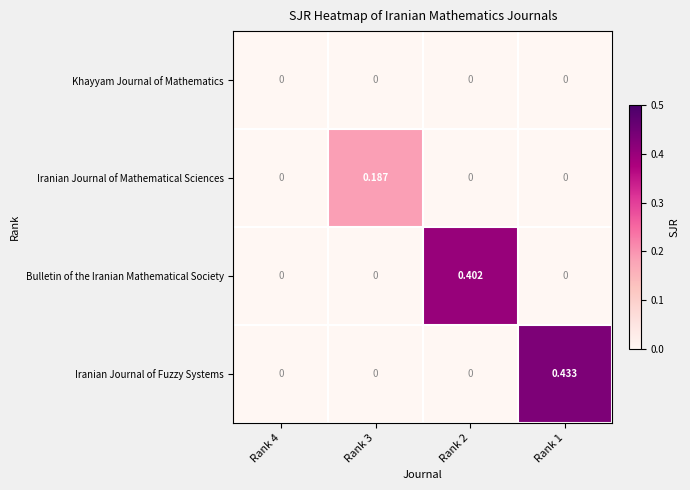

Is the value of Bulletin of the Iranian Mathematical Society at Rank 2 greater than the value of Khayyam Journal of Mathematics at Rank 3?

Yes